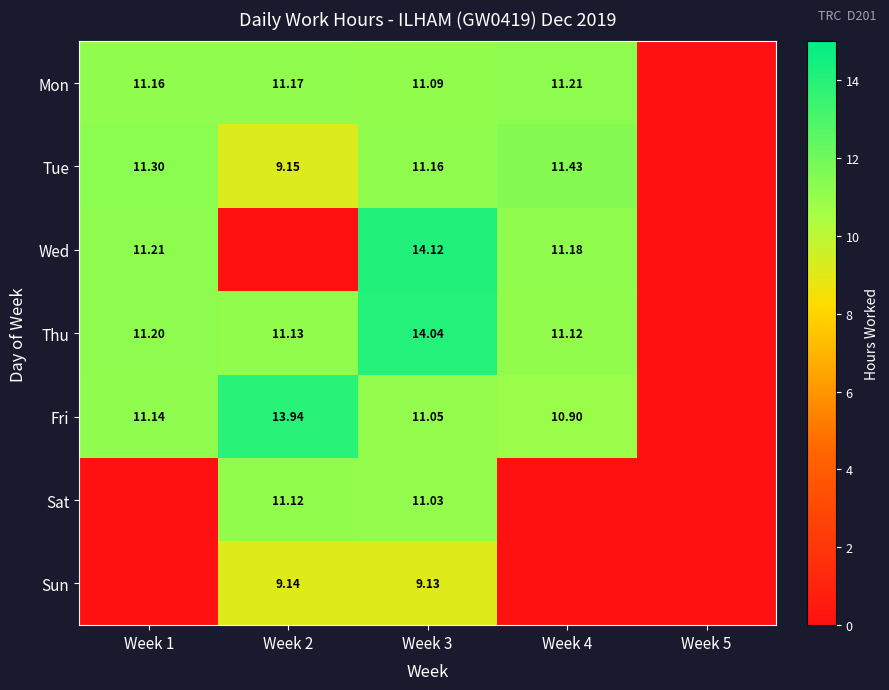

Is the value of Wed at Week 4 greater than the value of Sat at Week 3?

Yes